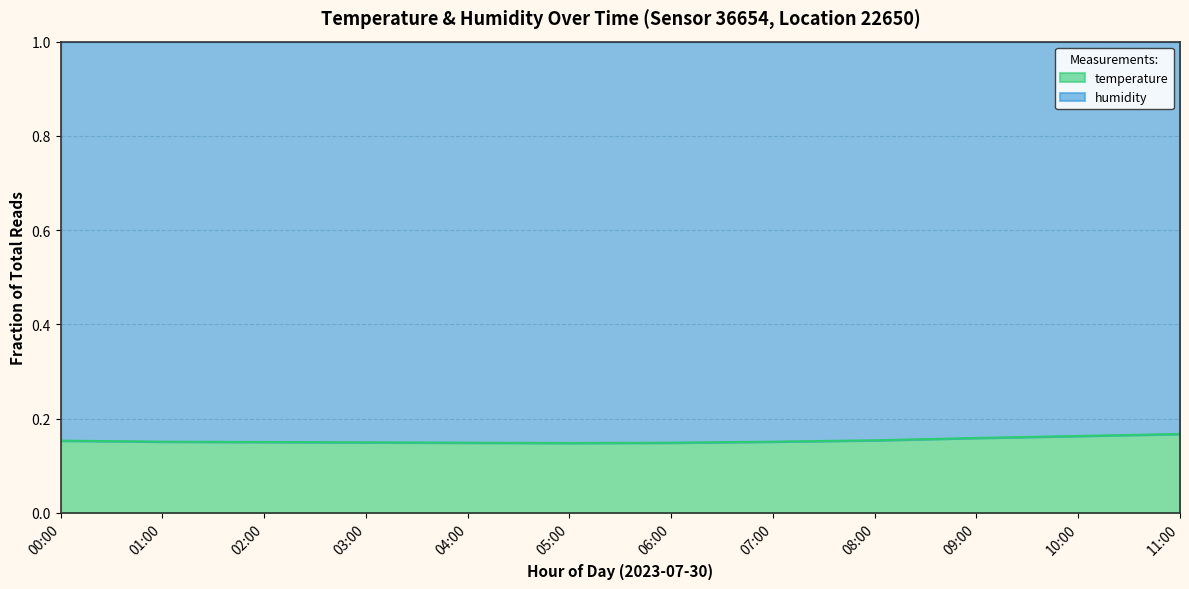

The chart shows a value of 0.2 at 04:00. True or false?

False